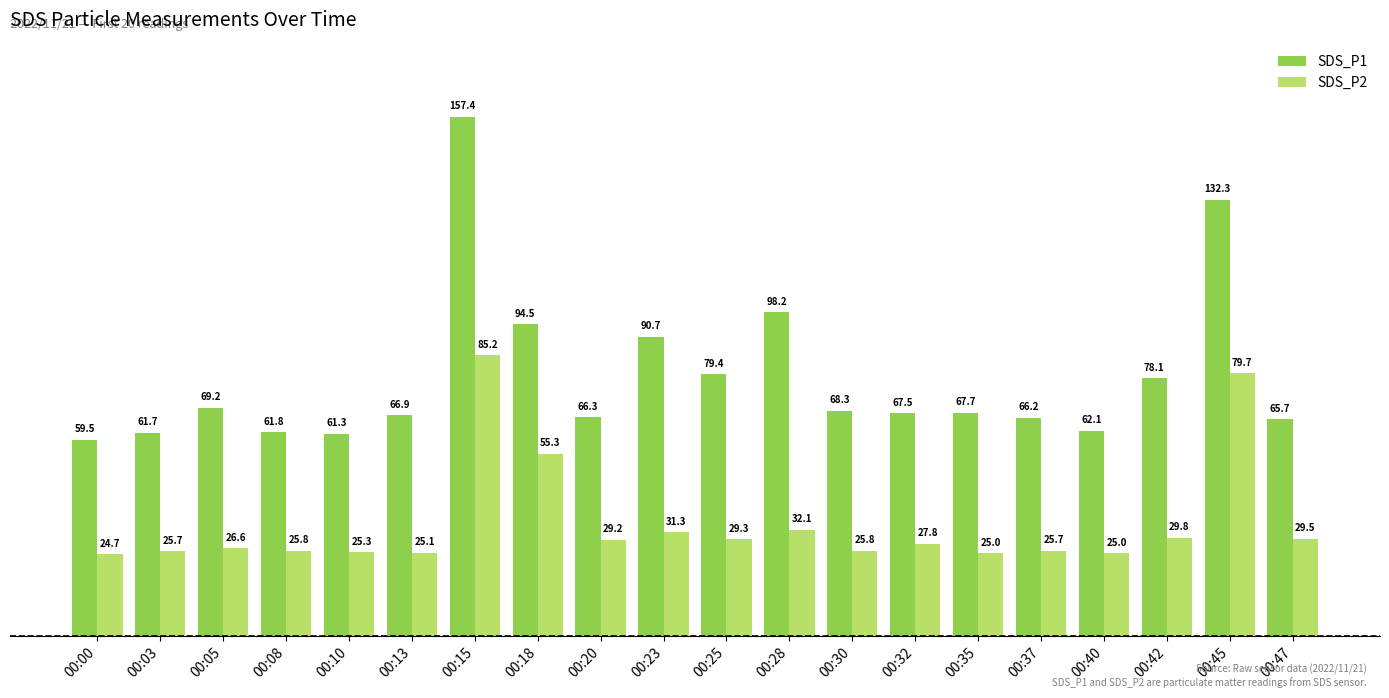

Is it true that SDS_P2 equals 40.9 at 00:20?

False